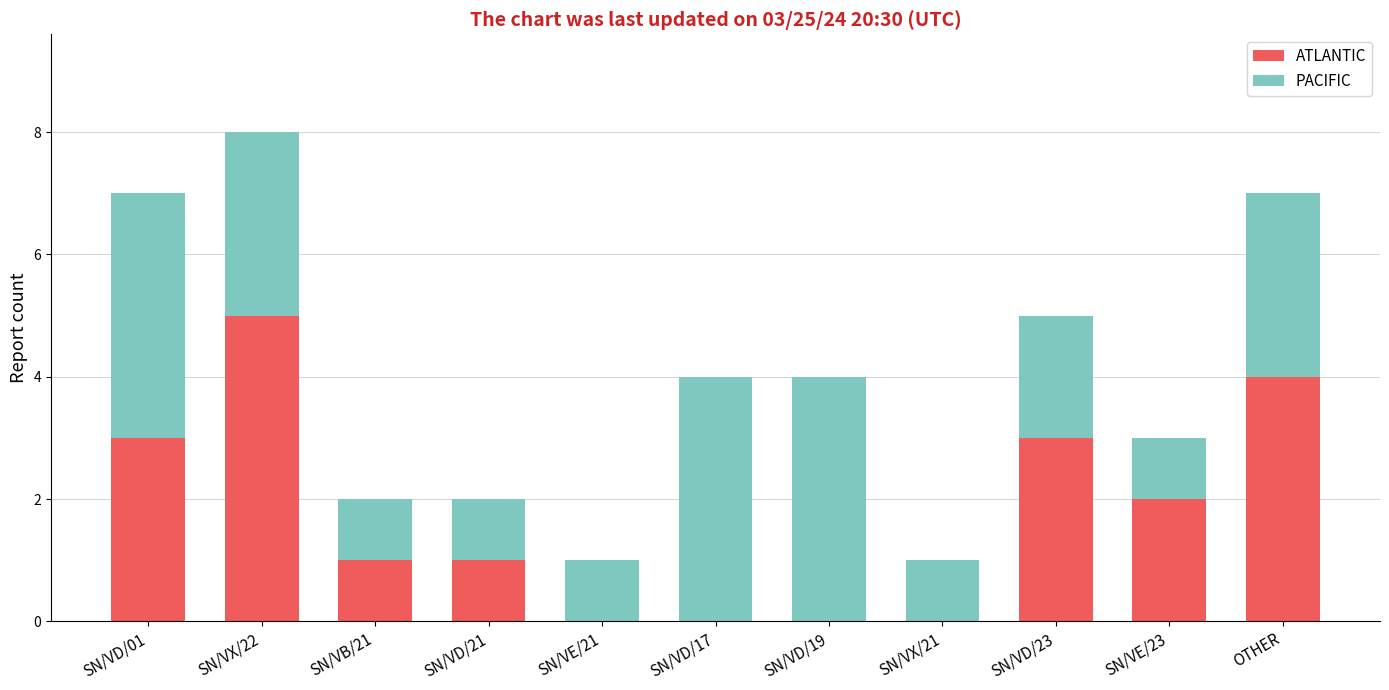

At which category is the sum across all series the highest?

SN/VX/22